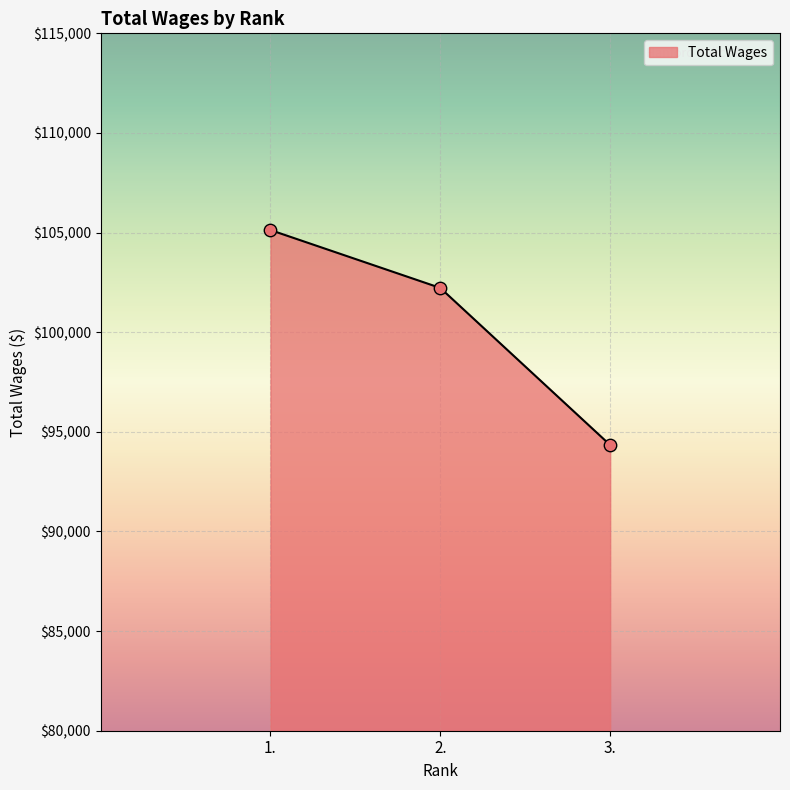

What is the change in value from 2. to 3.?

-7884